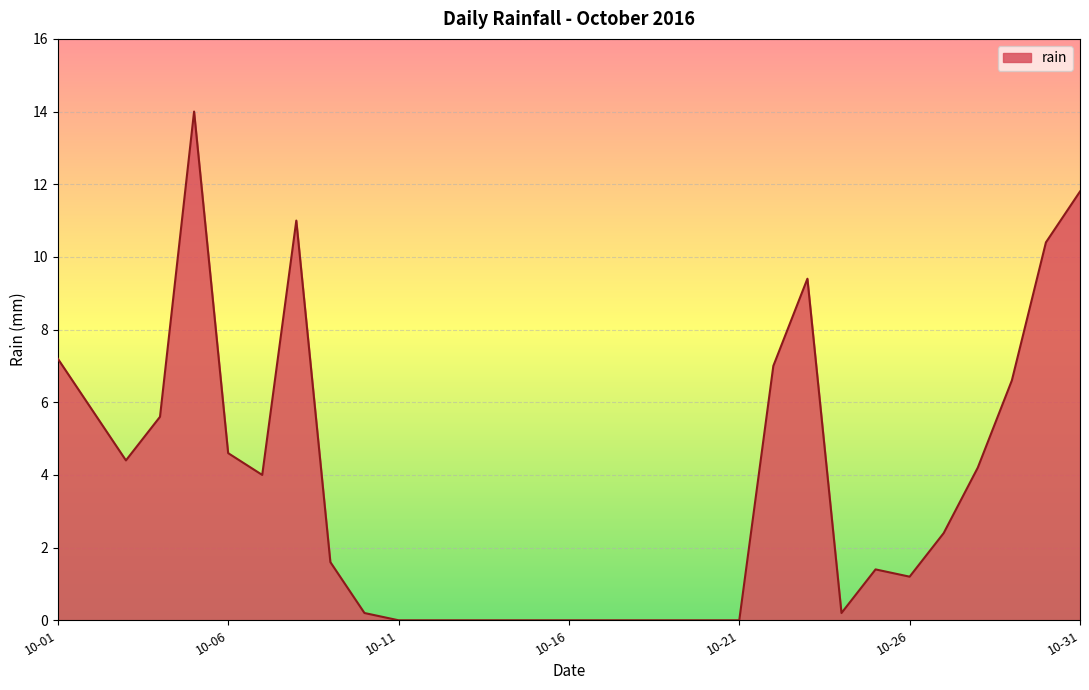

What is the maximum value shown in the chart?

14.0